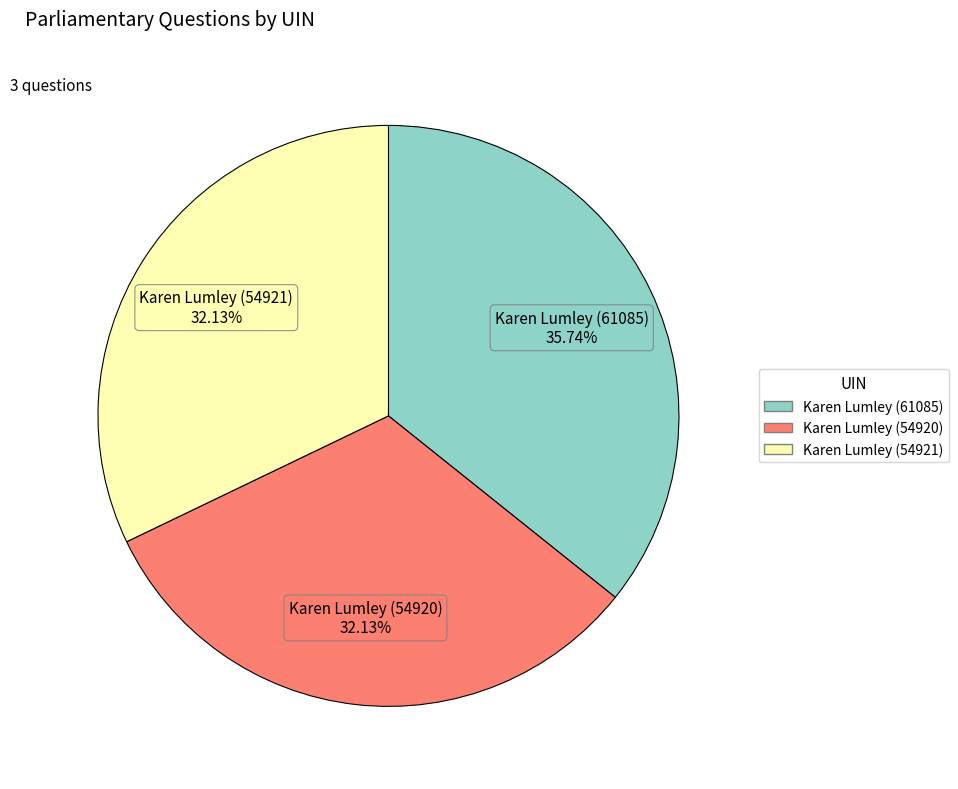

Do Karen Lumley (54920) and Karen Lumley (61085) together represent more than half of the pie?

Yes